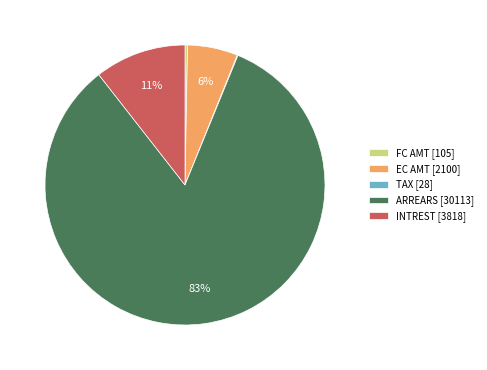

Which slice is the largest?

ARREARS [30113]